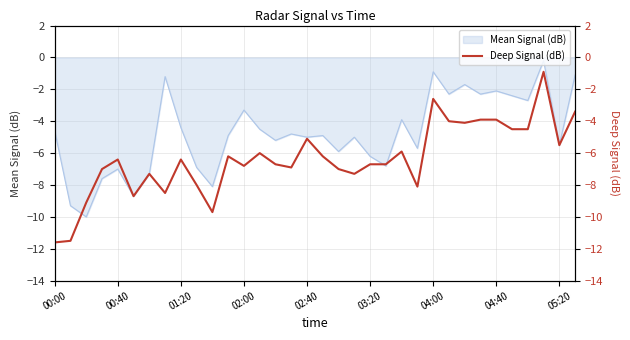

The Mean Signal (dB) series shows -2.9 at 02:40. True or false?

False